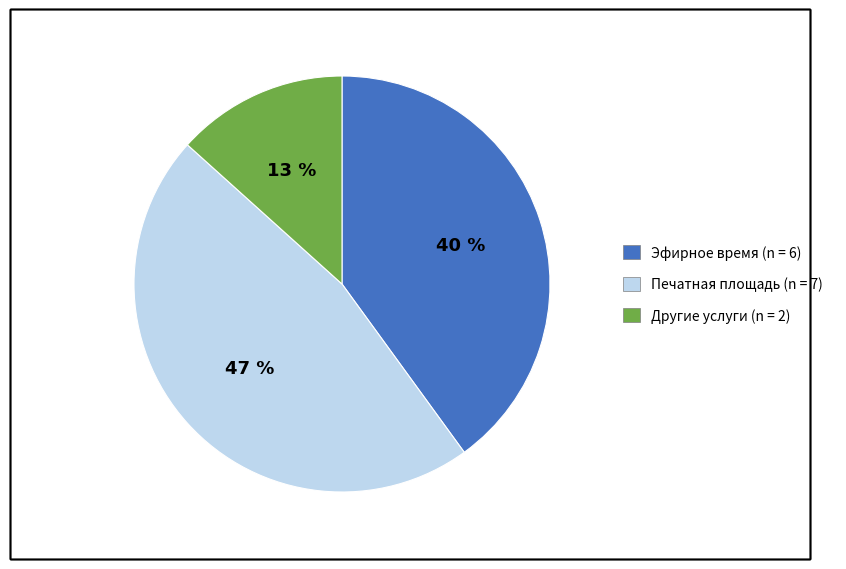

How many segments does this pie chart have?

3